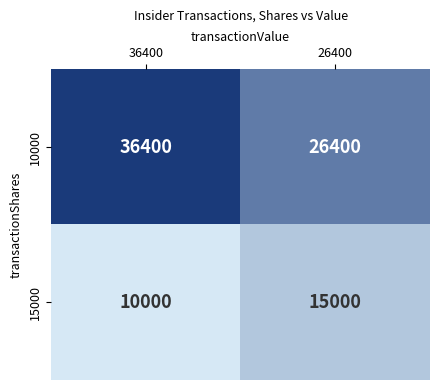

What is the average value of the 15000 series?

12500